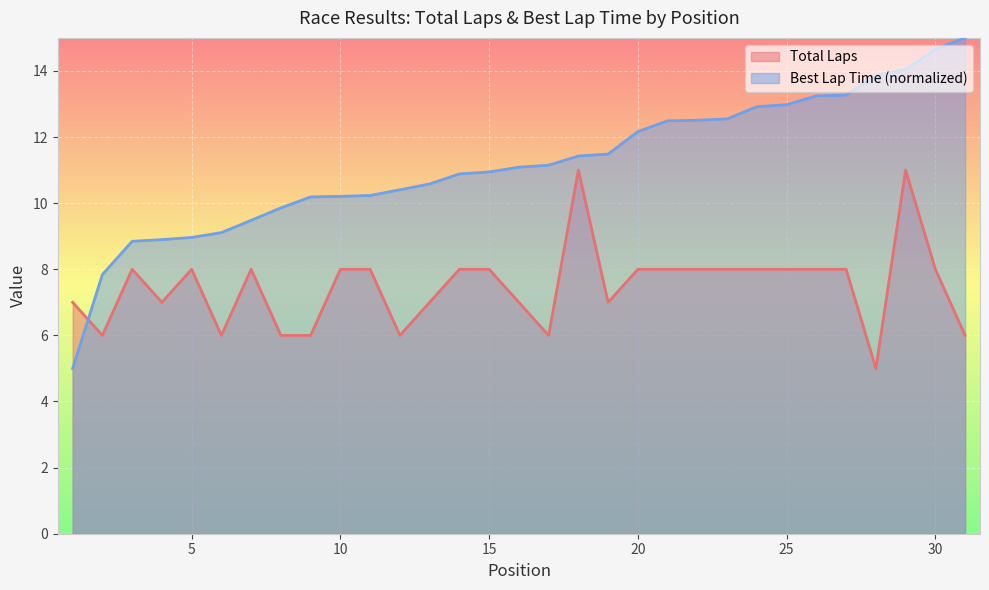

The value of Total Laps at 25 is 8.0. True or false?

True